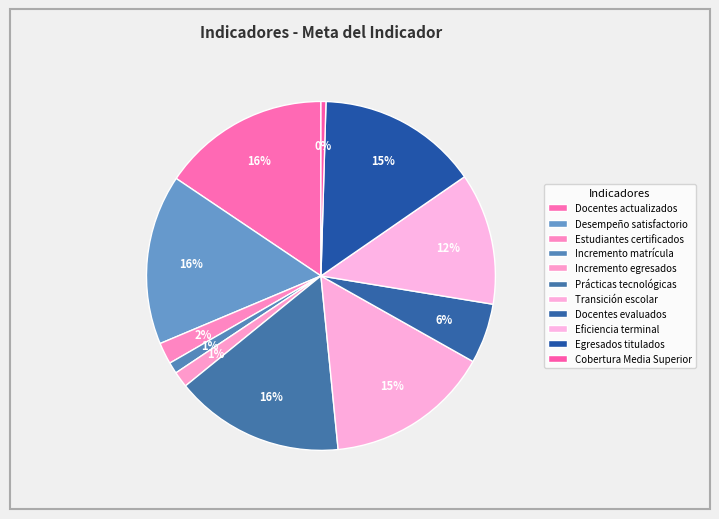

How many segments does this pie chart have?

11